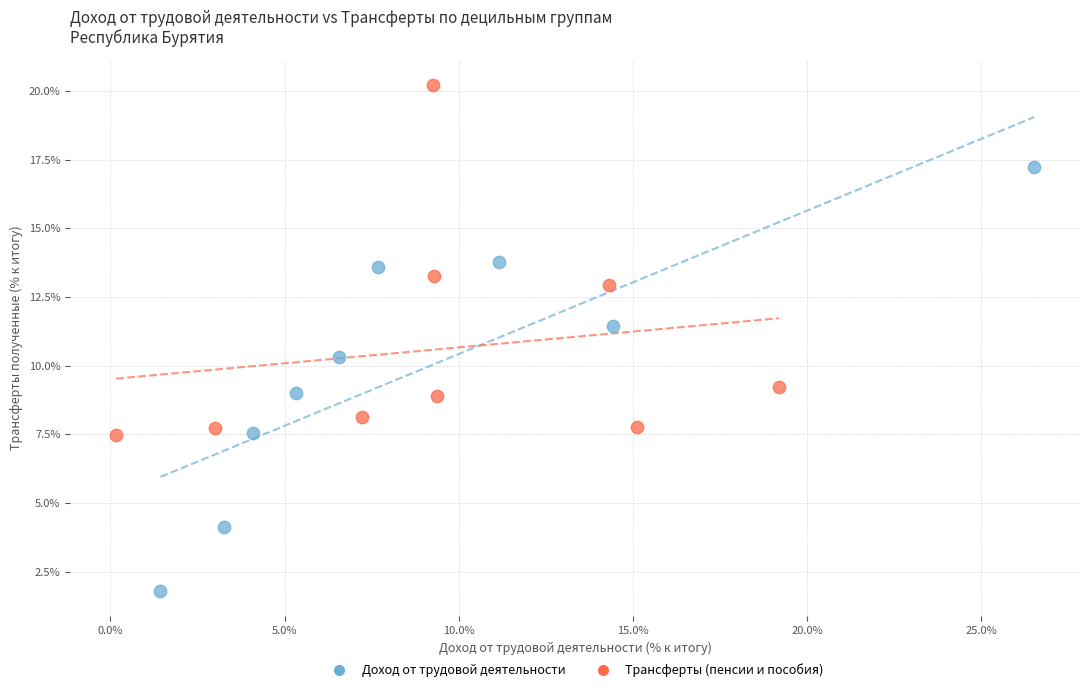

Which series has the widest spread of Y values?

Доход от трудовой деятельности